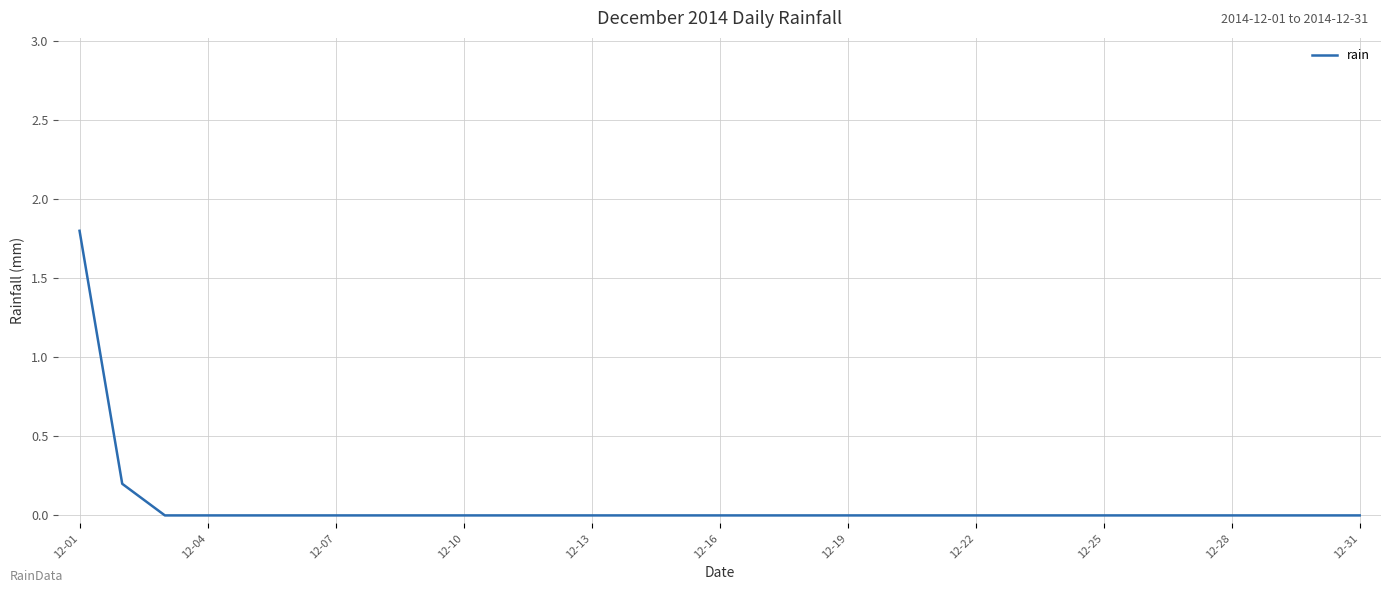

What is the difference between the maximum and minimum values?

1.8